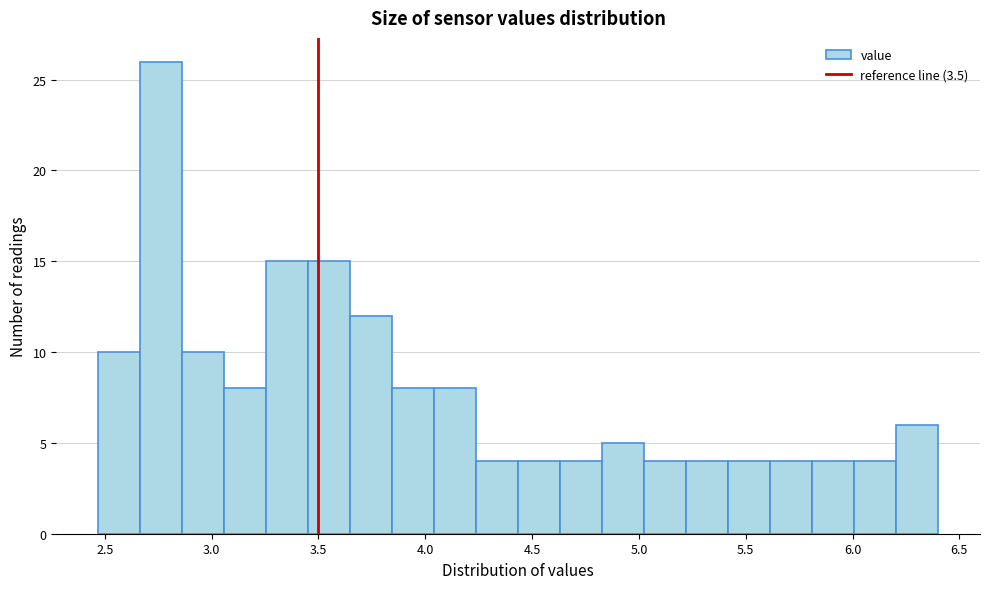

Read against the x-axis, roughly where is the centre of the tallest bar?

2.75